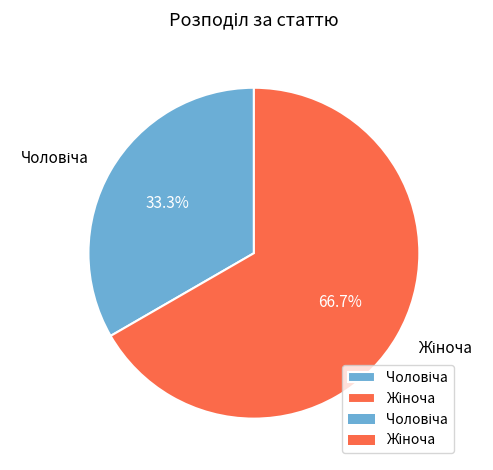

Does any single category account for the majority?

Yes